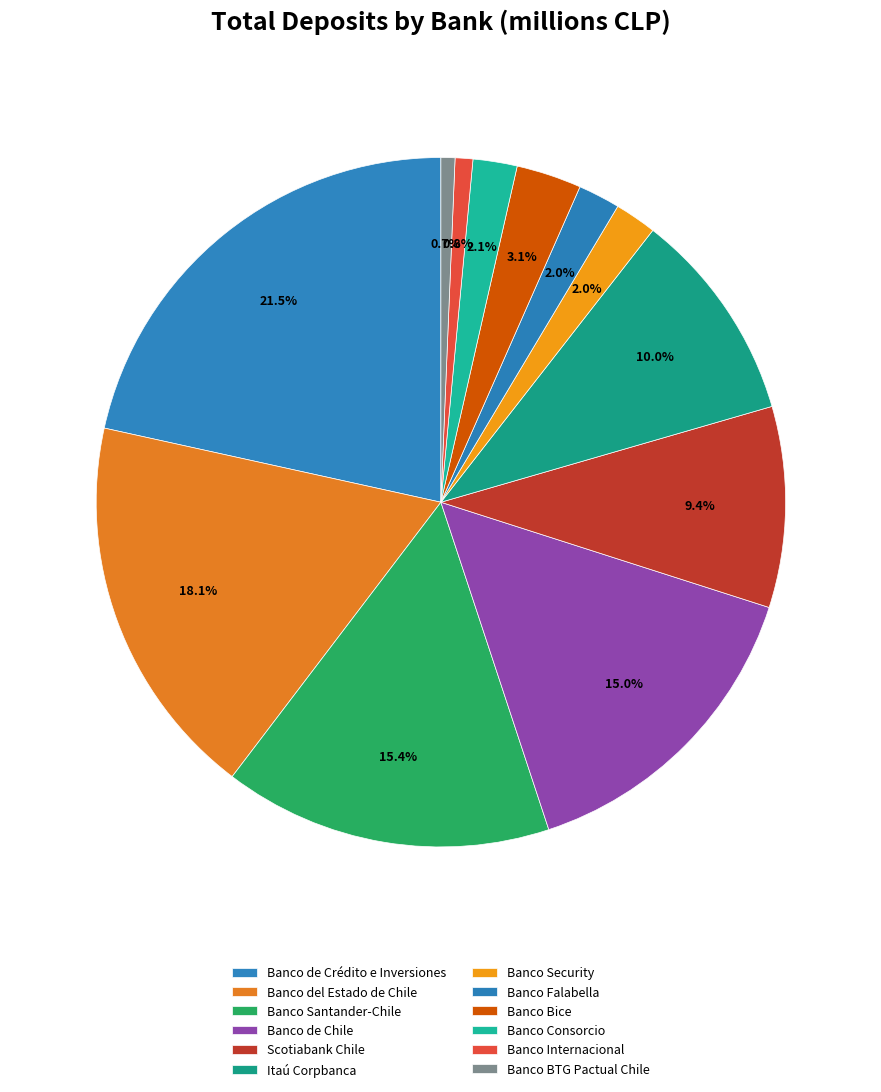

Count the number of slices in the pie.

12